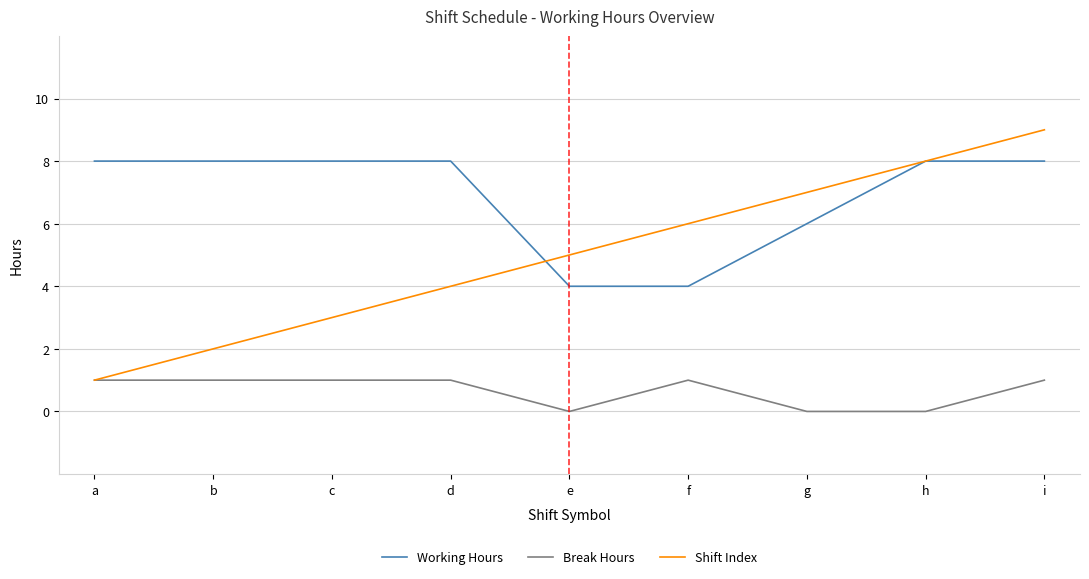

What is the approximate value of Shift Index at d?

4.0